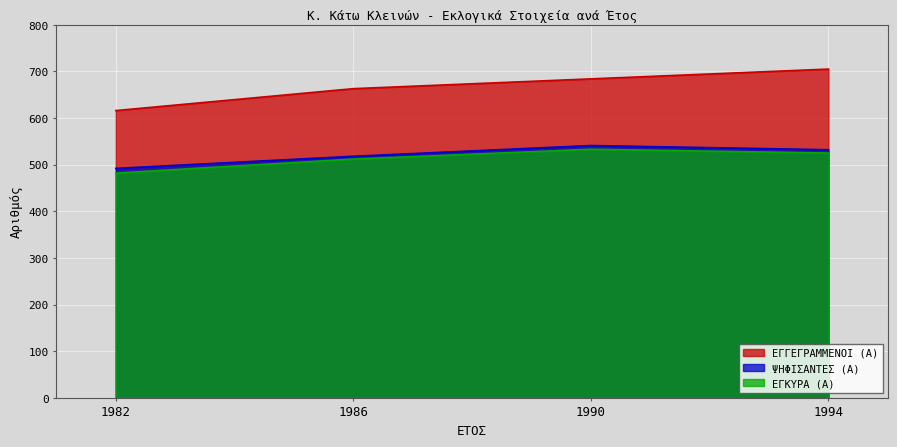

What is the spread (max minus min) of values at 1994?

180